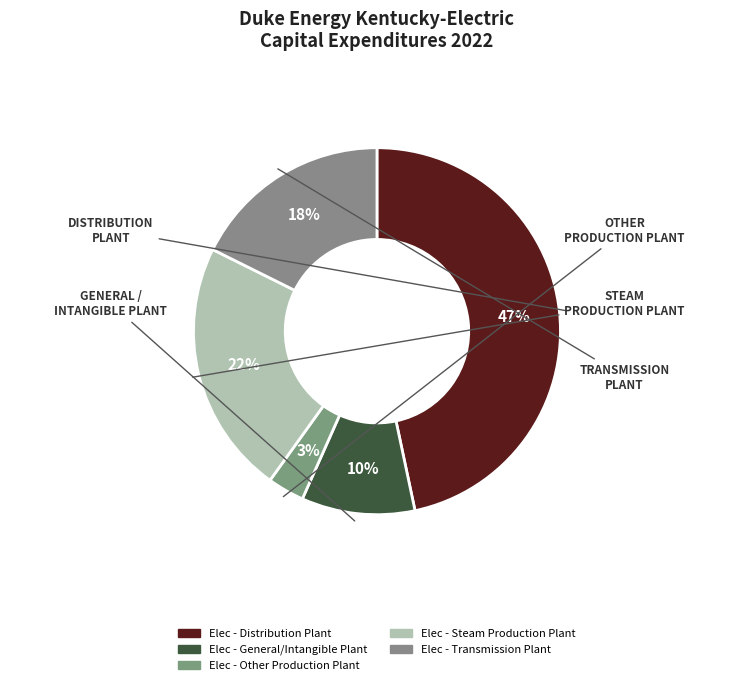

What percentage is the Elec - Transmission Plant slice, to the nearest percent?

18%